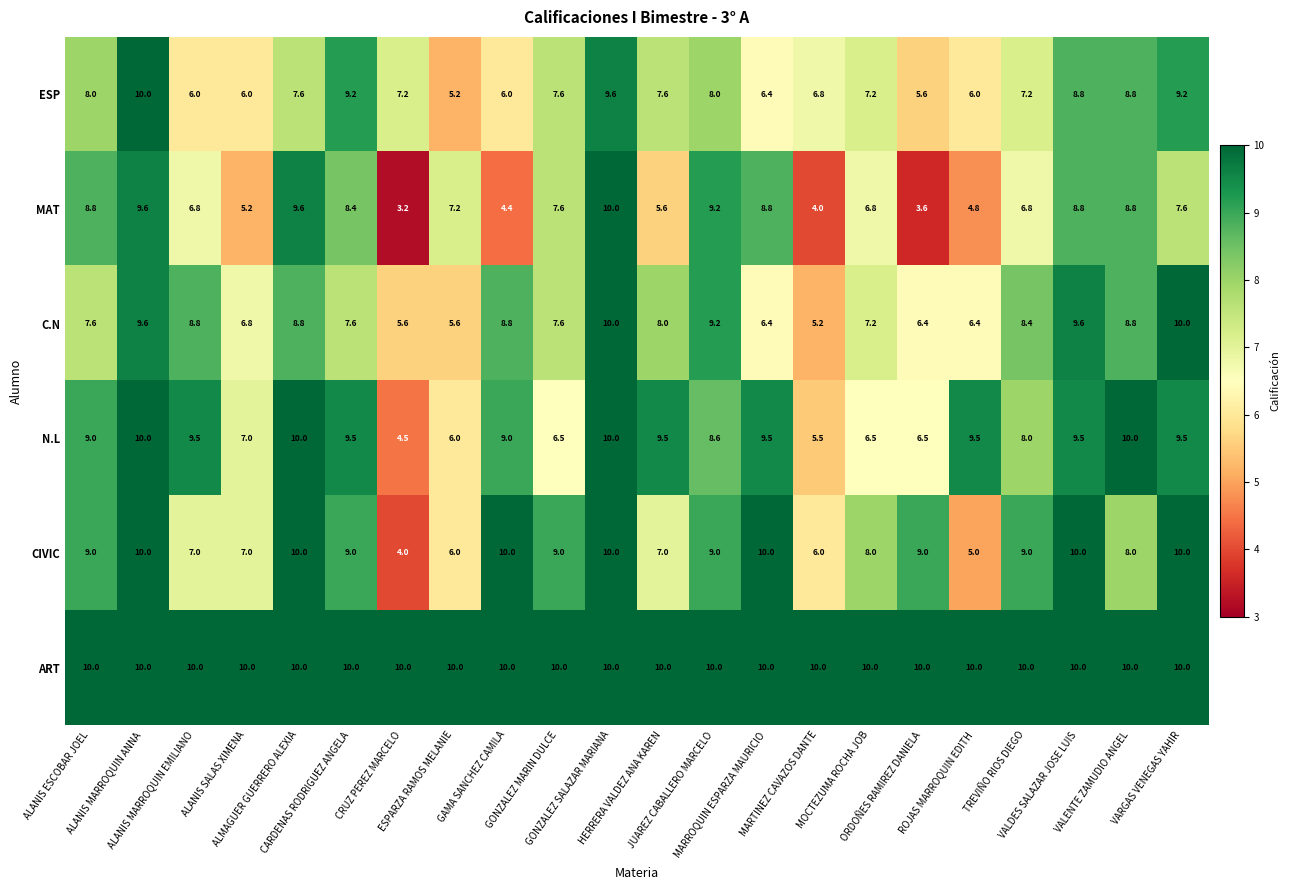

At how many categories does at least one series exceed 5?

22